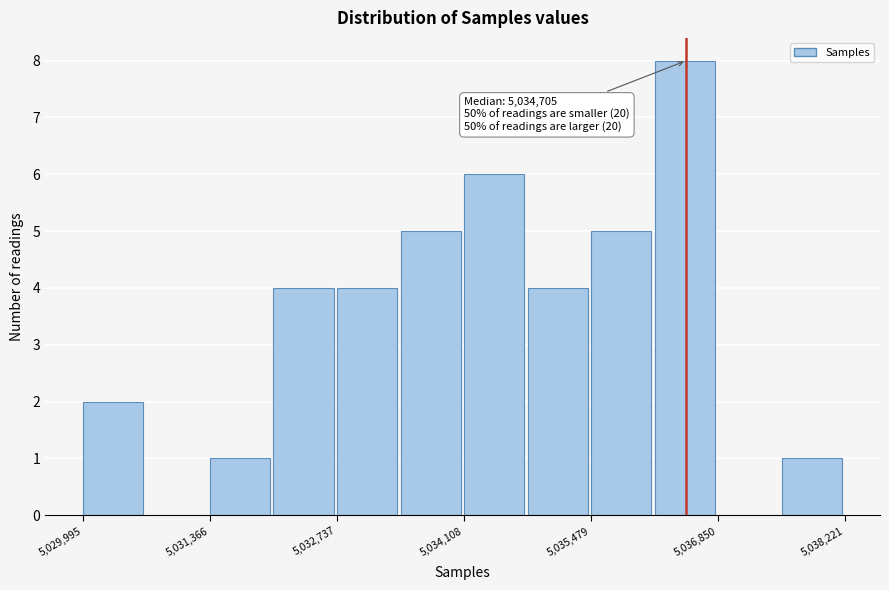

Around what value on the x-axis is the tallest bar? Give the approximate position of its centre, as read against the axis.

5036400